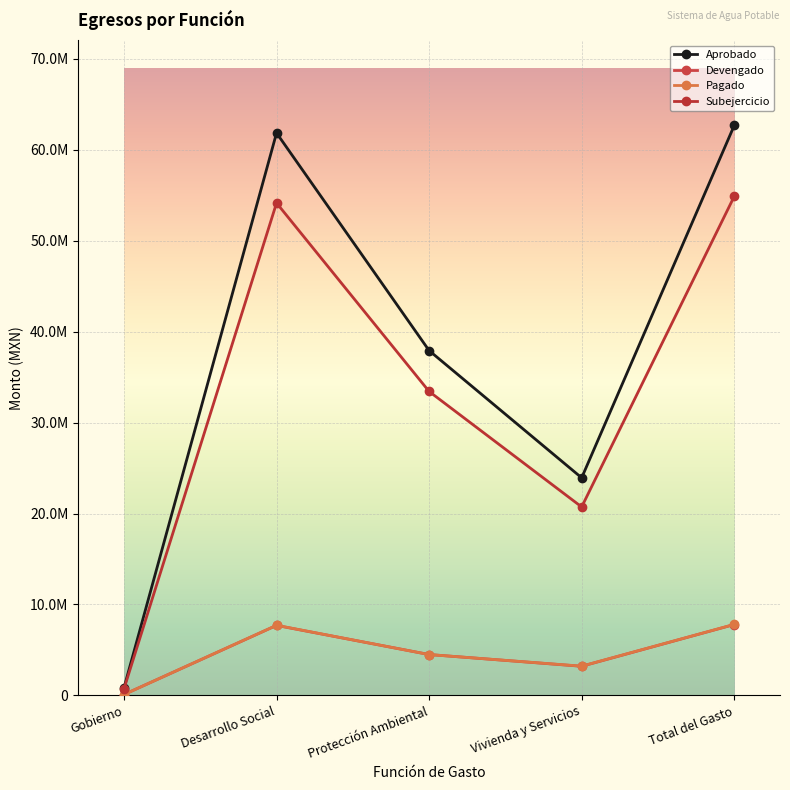

True or false: Aprobado and Pagado intersect in this chart.

False